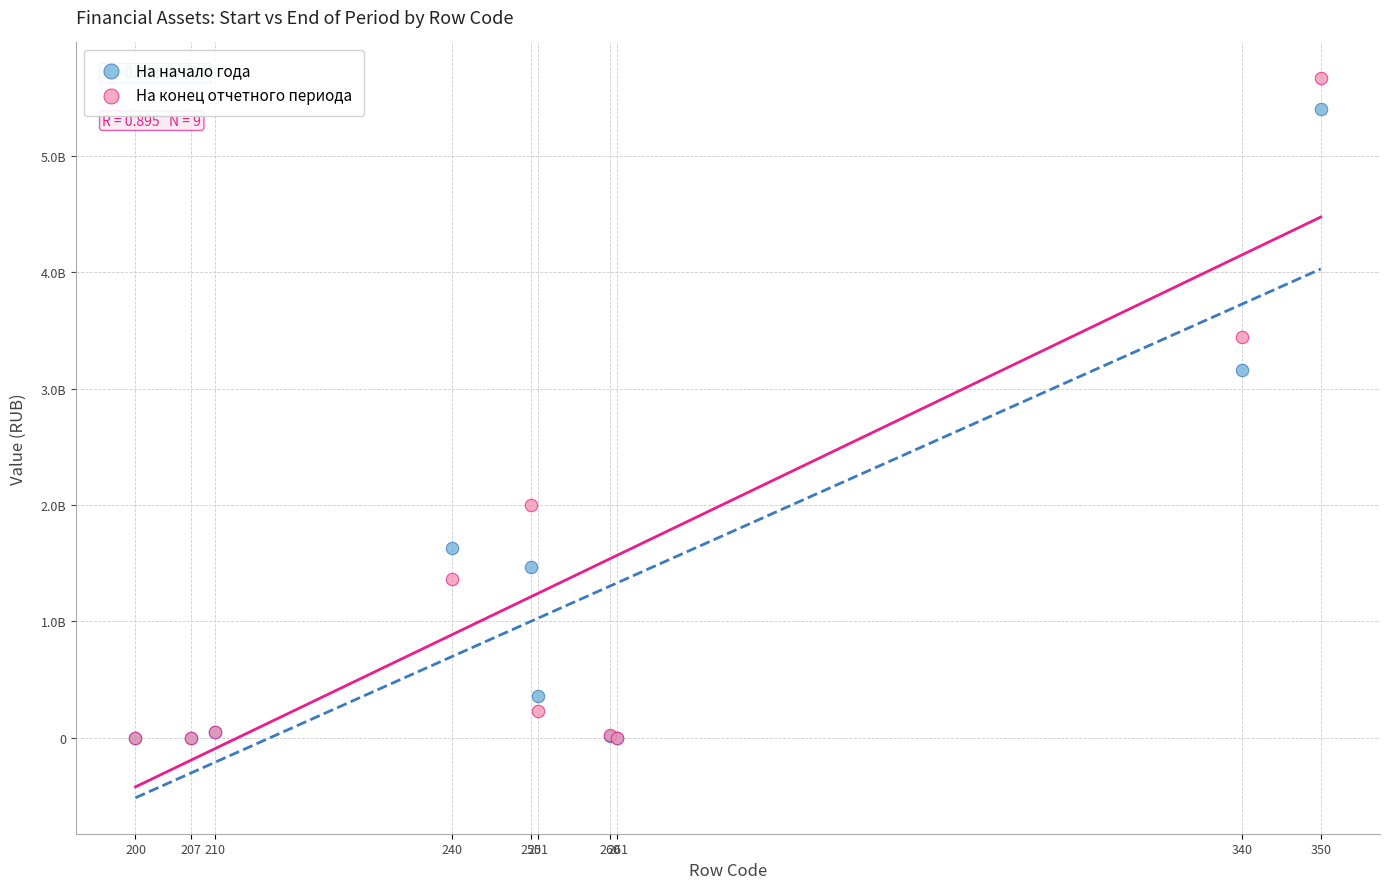

Which series contains the highest Y value?

На конец отчетного периода